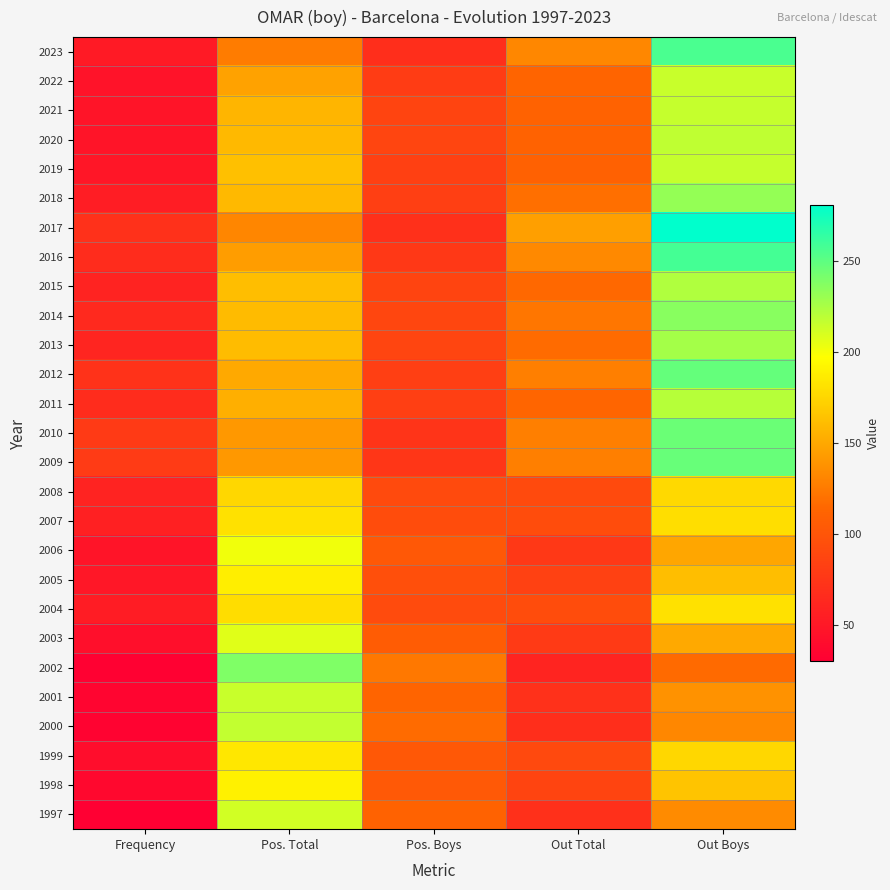

At how many categories does at least one series exceed 237?

2